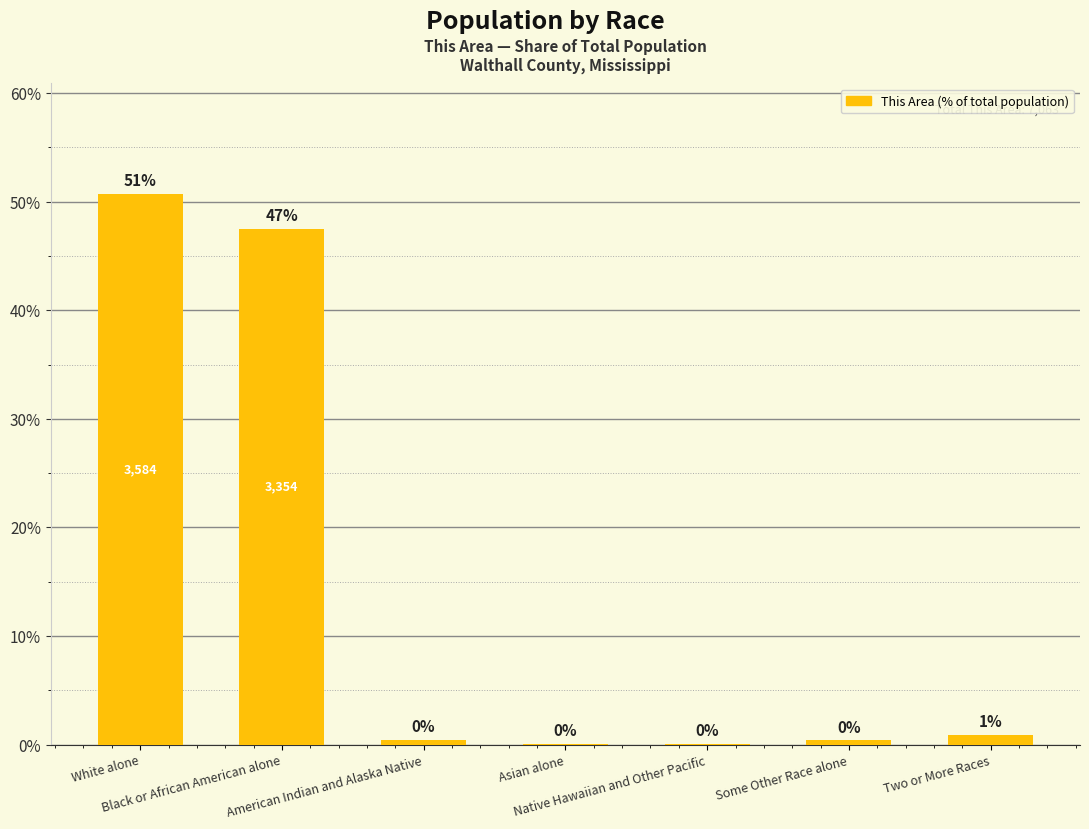

Reading left to right, list all the values displayed in this chart.

White alone=50.7	Black or African American alone=47.5	American Indian and Alaska Native=0.4	Asian alone=0.1	Native Hawaiian and Other Pacific=0.0	Some Other Race alone=0.4	Two or More Races=0.9